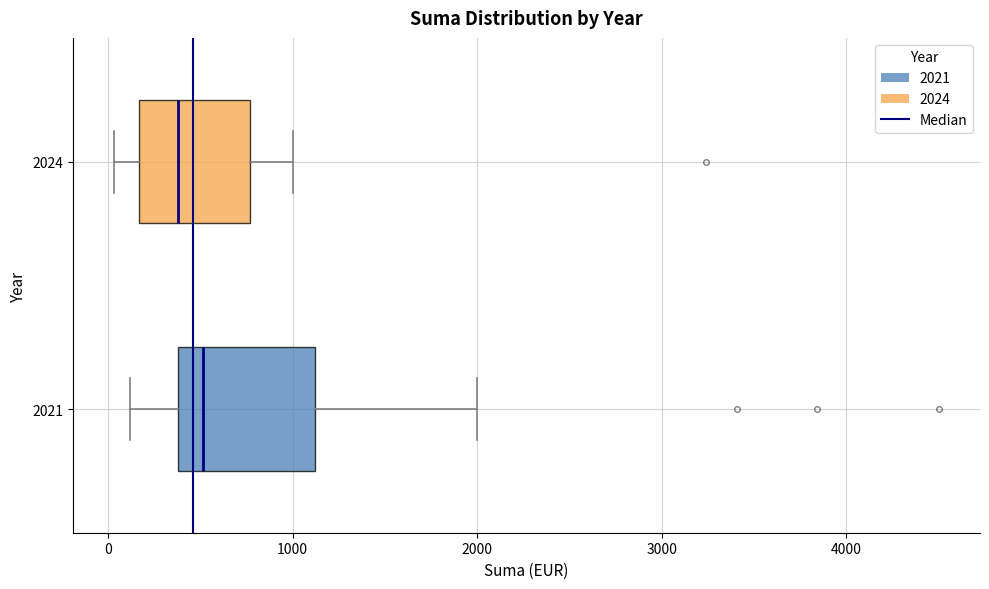

Reading bottom to top, transcribe this box plot: for each box, give where its median line is, the range the box spans, and where its two whiskers end, as read against the x-axis. The values are not printed on the chart, so give them approximately, as read against the axis.

2021: median 500, box 400 to 1100, whiskers 100 to 2000
2024: median 400, box 200 to 800, whiskers 0 to 1000